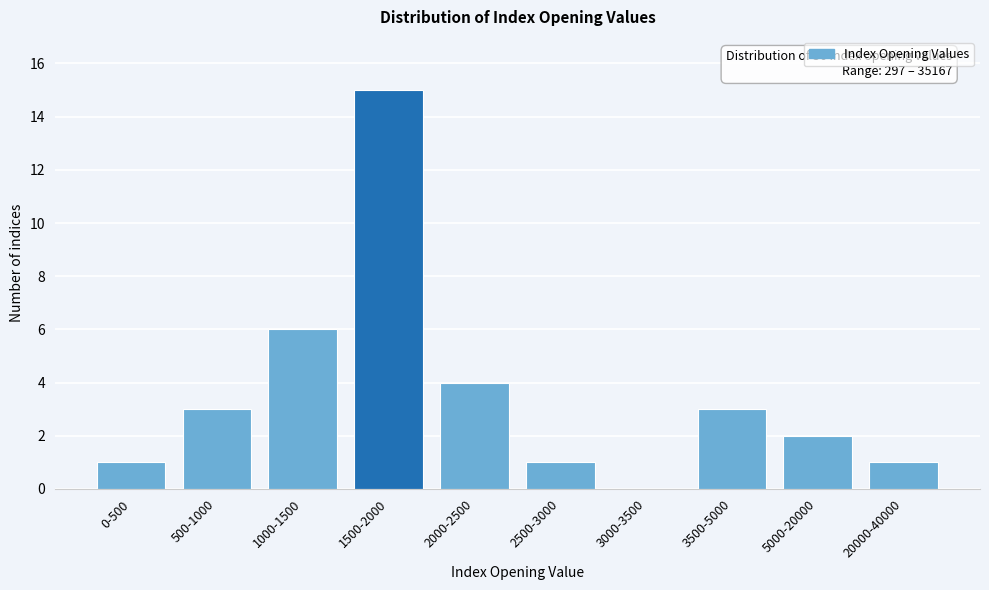

Reading right to left, transcribe all the data shown in this chart.

20000-40000=1	5000-20000=2	3500-5000=3	3000-3500=0	2500-3000=1	2000-2500=4	1500-2000=15	1000-1500=6	500-1000=3	0-500=1